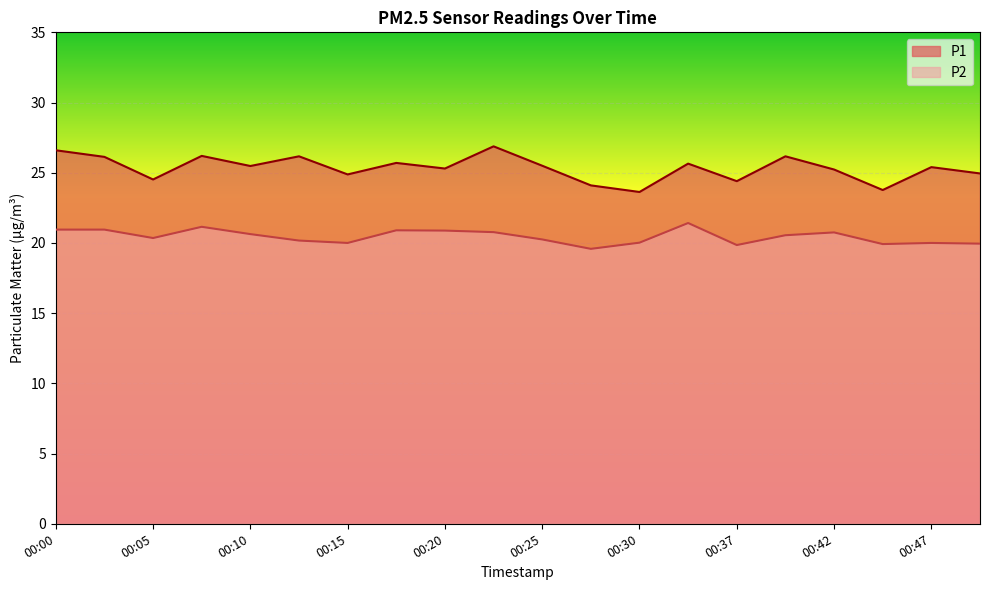

What is the value of the P1 point at the 19th from the left?

25.4